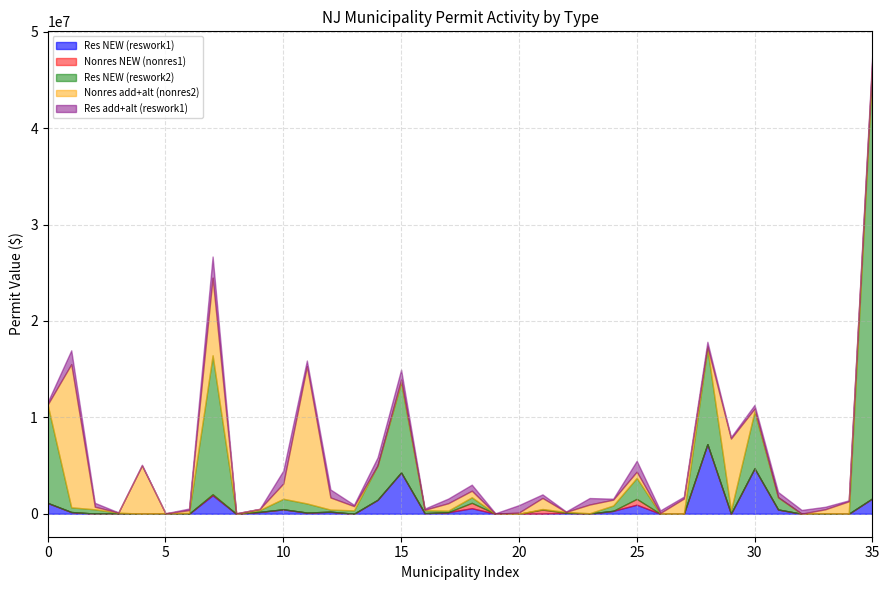

At which category is the sum across all series the highest?

35